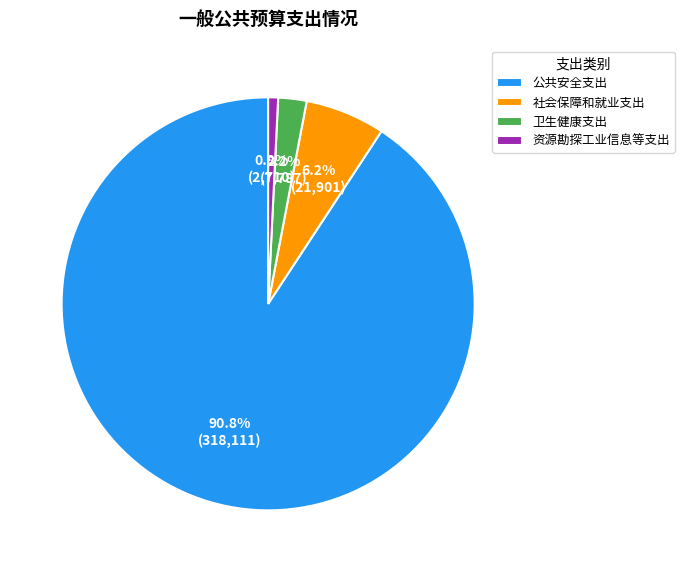

To the nearest percent, what is the difference between the largest and smallest slice percentages?

90%